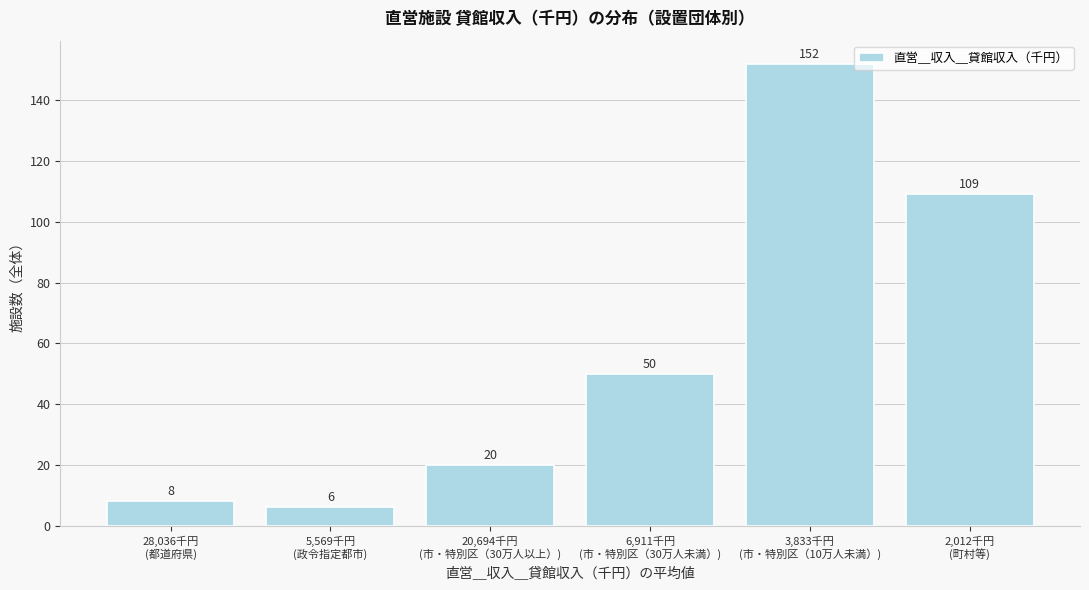

Reading left to right, extract all data points from this chart.

8	6	20	50	152	109